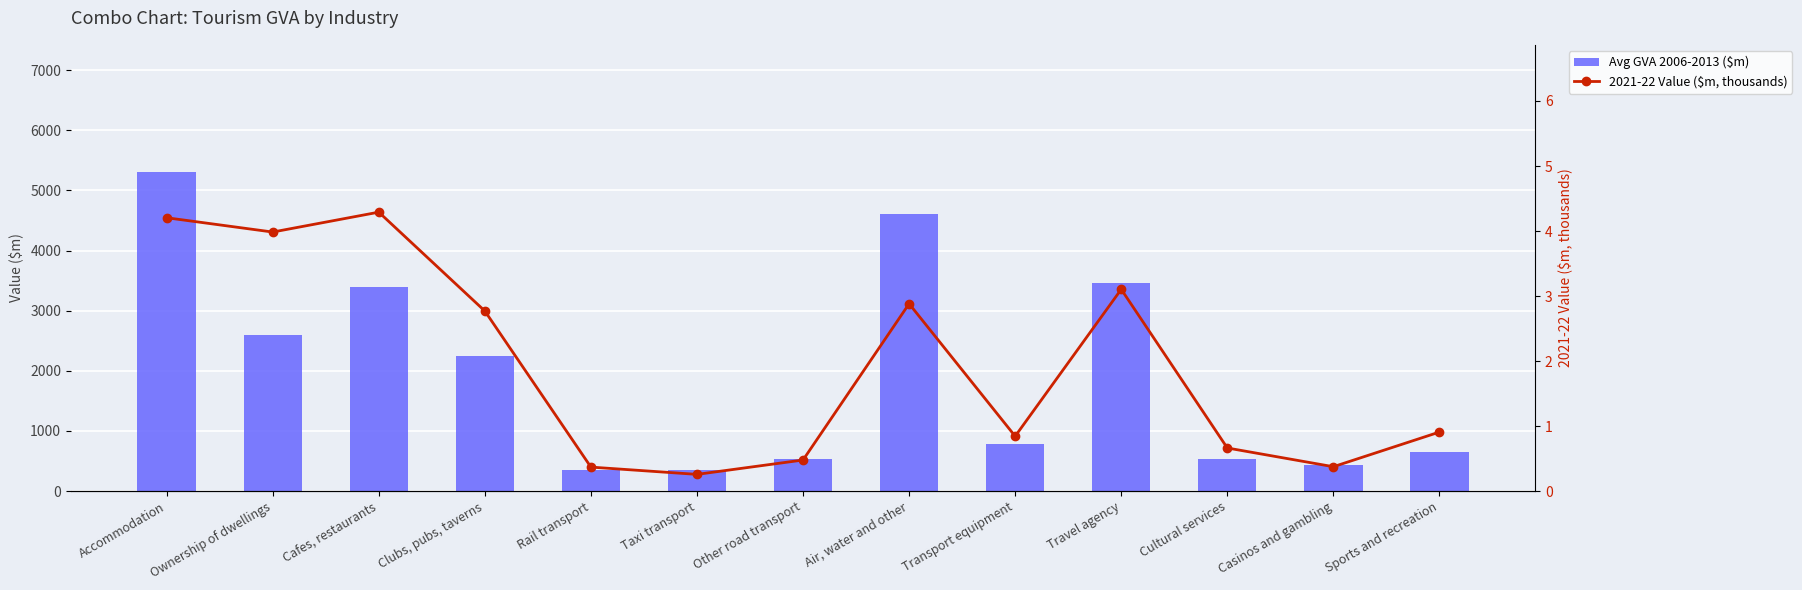

Are the bars grouped side by side (vs. stacked)?

Yes